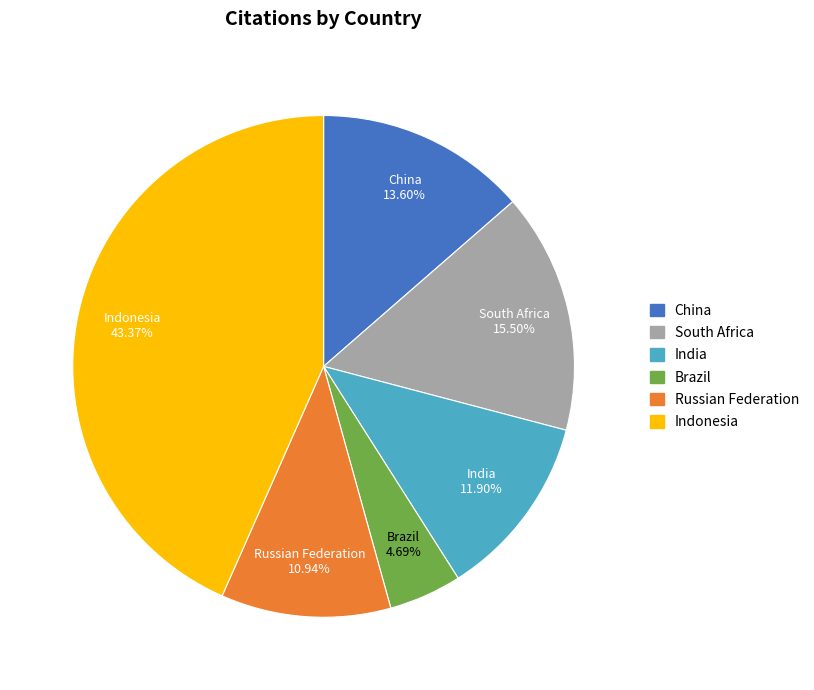

Which category has the biggest portion of the pie?

Indonesia